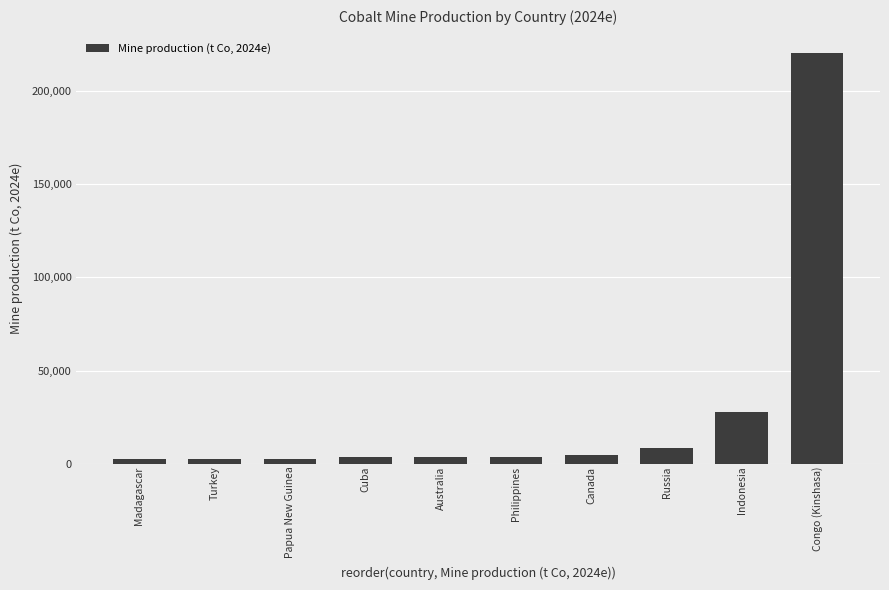

Which has a higher value, Indonesia or Congo (Kinshasa)?

Congo (Kinshasa)